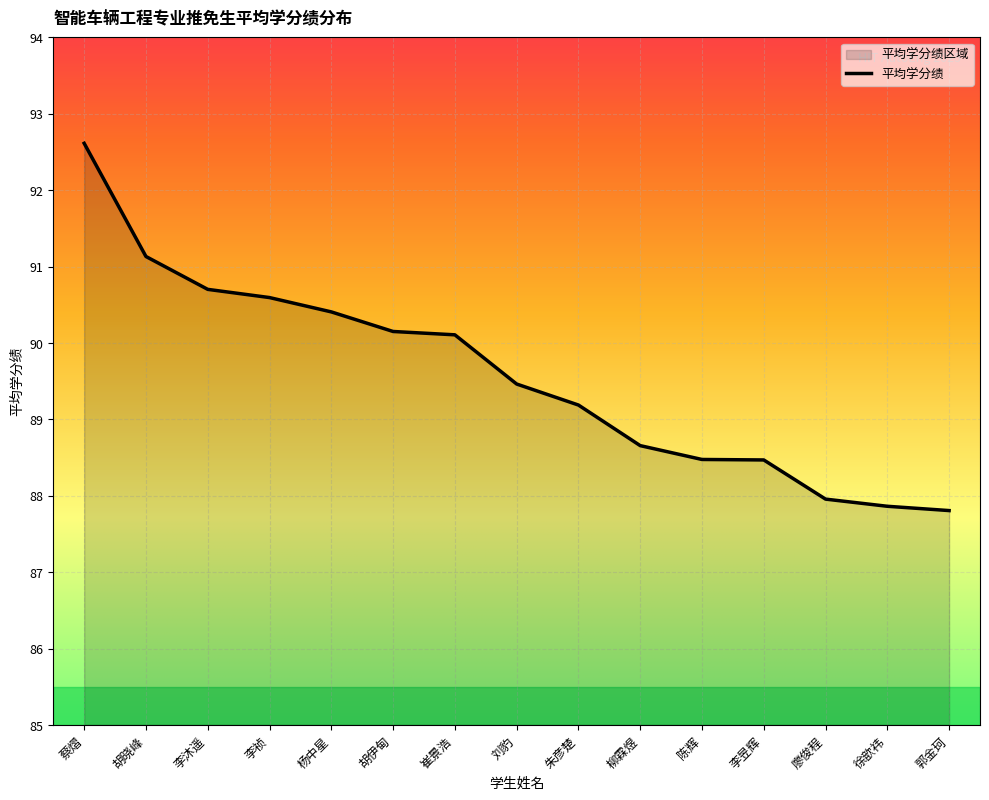

Which label corresponds to the smallest value in the chart?

郭金珂